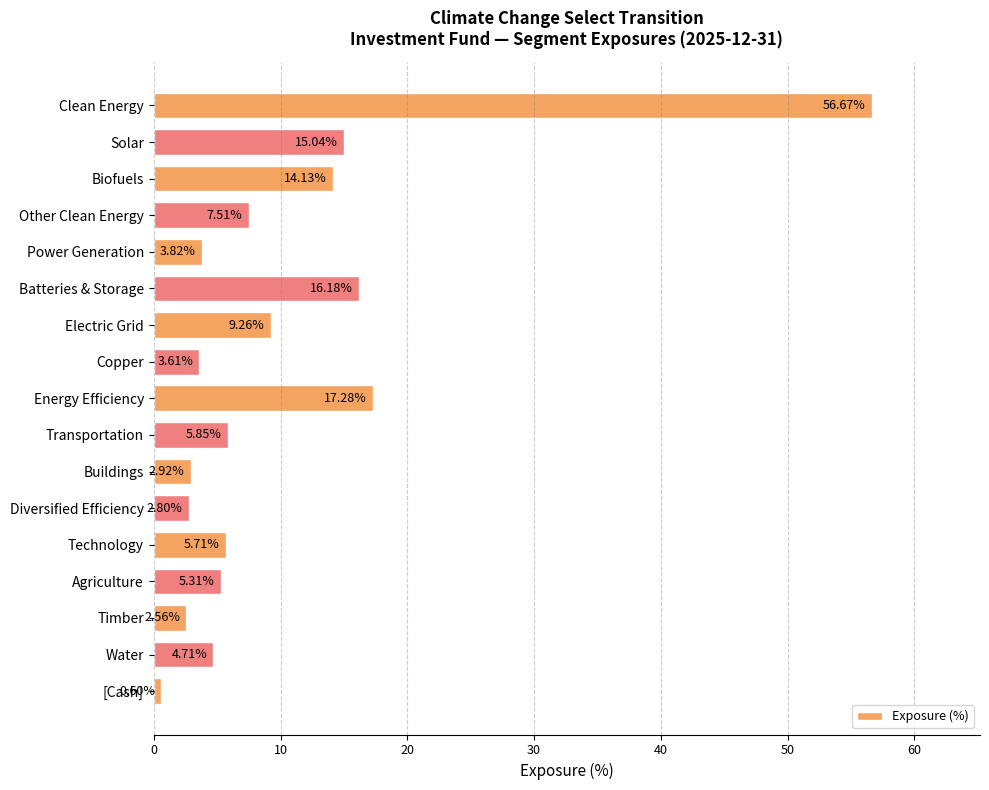

At which label is the value closest to 28?

Energy Efficiency